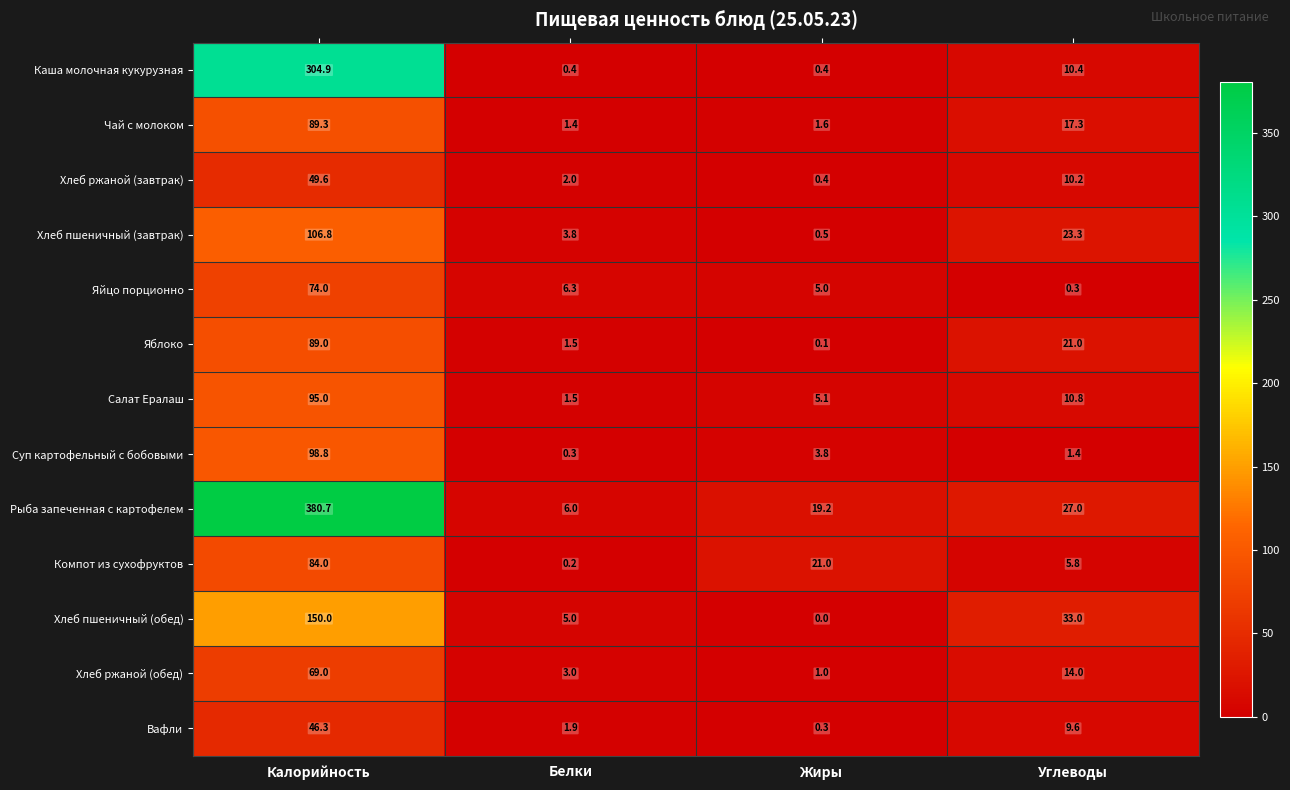

What is the difference between the Яйцо порционно values at Жиры and Калорийность?

69.0